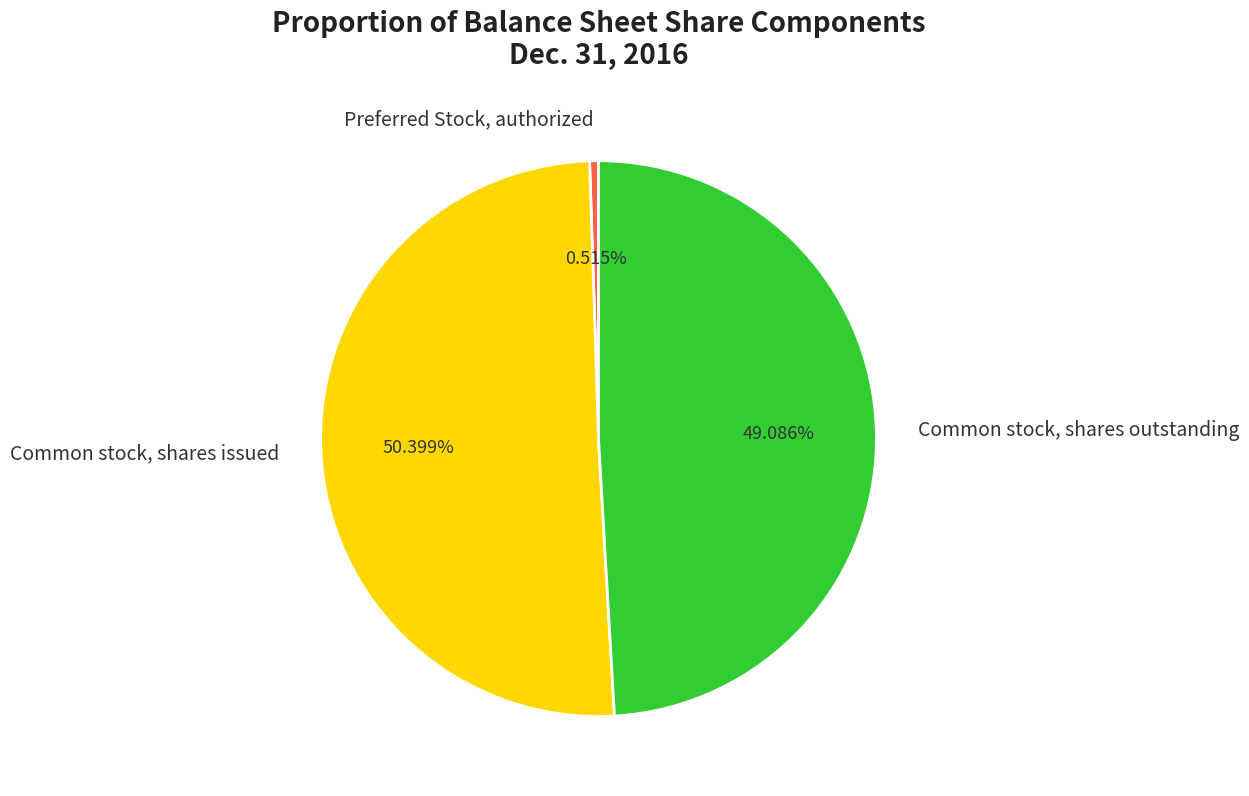

Between Common stock, shares outstanding and Preferred Stock, authorized, which is larger?

Common stock, shares outstanding